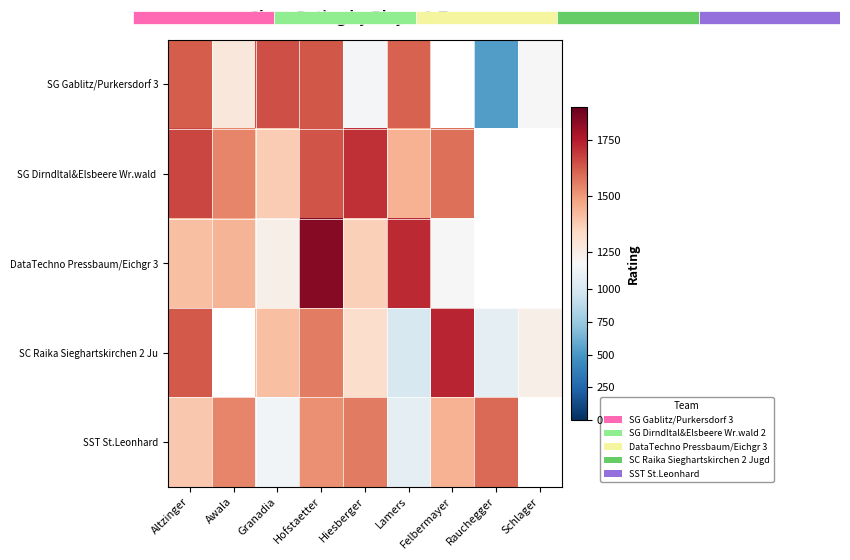

The DataTechno Pressbaum/Eichgr 3 series shows 773.8 at Altzinger. True or false?

False